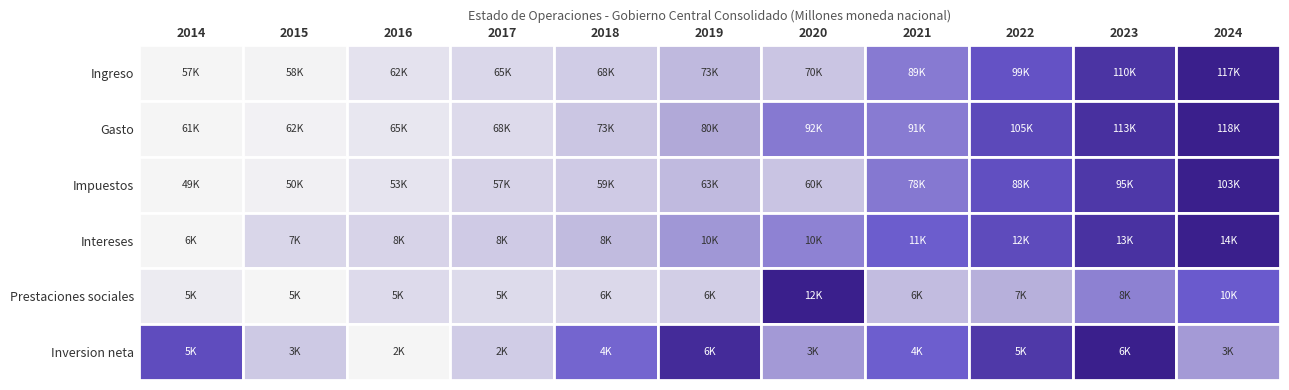

At how many categories does at least one series exceed 106582?

2